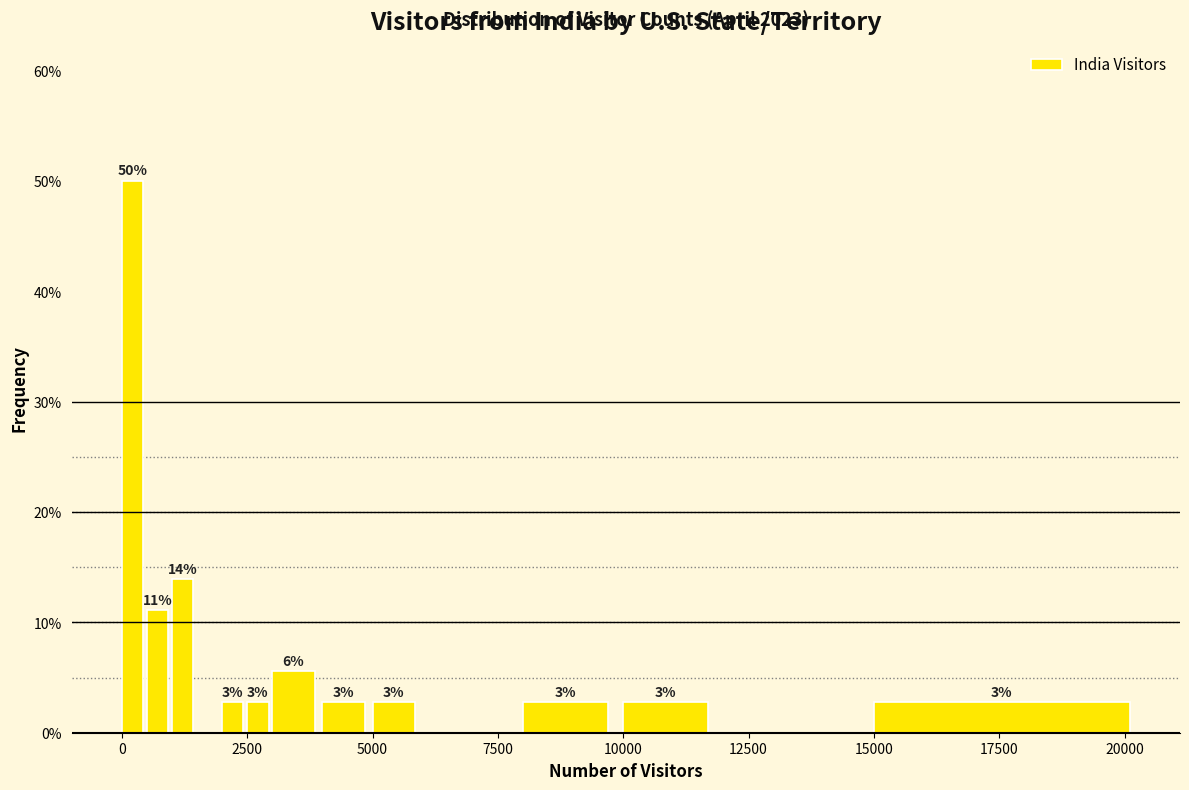

Read against the x-axis, roughly where is the centre of the tallest bar?

0